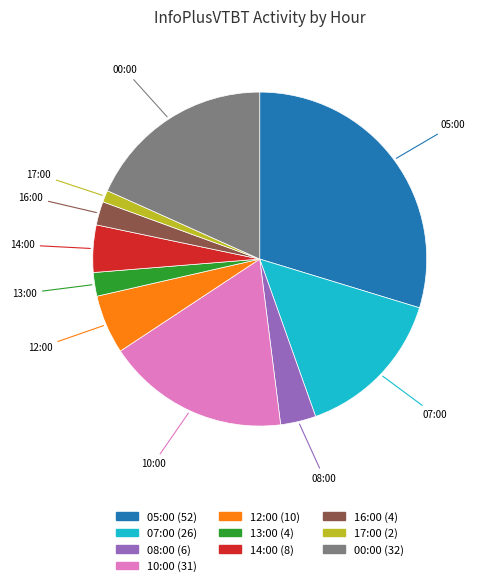

Which slice is the smallest?

17:00